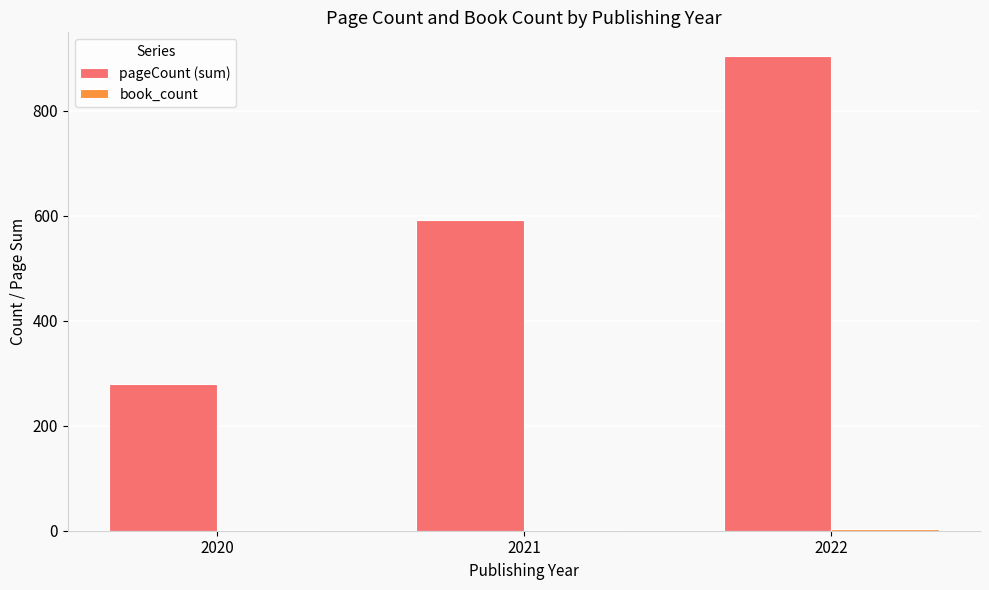

At which category is the sum across all series the highest?

2022